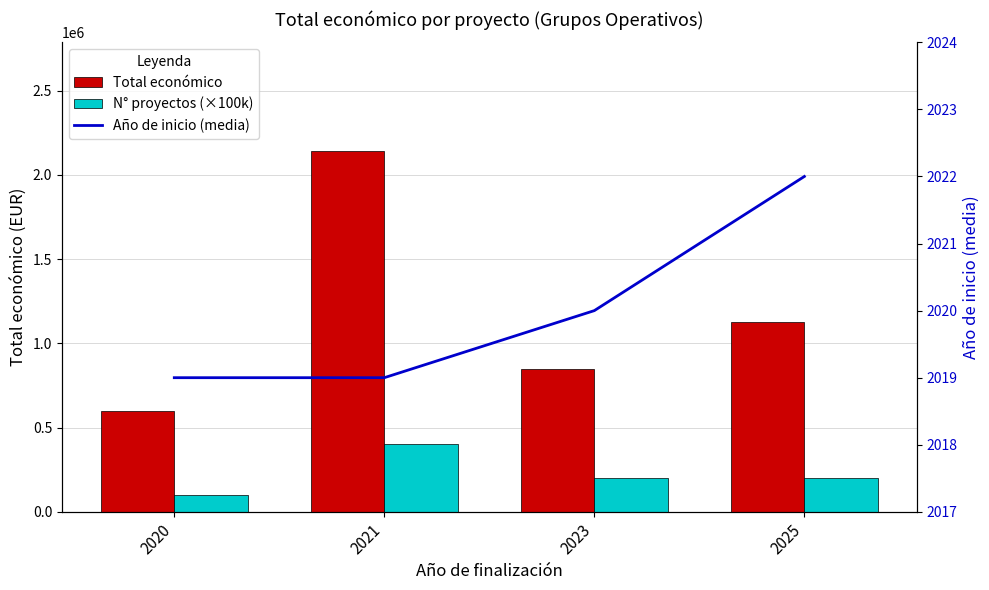

At how many categories does at least one series exceed 1702563?

1